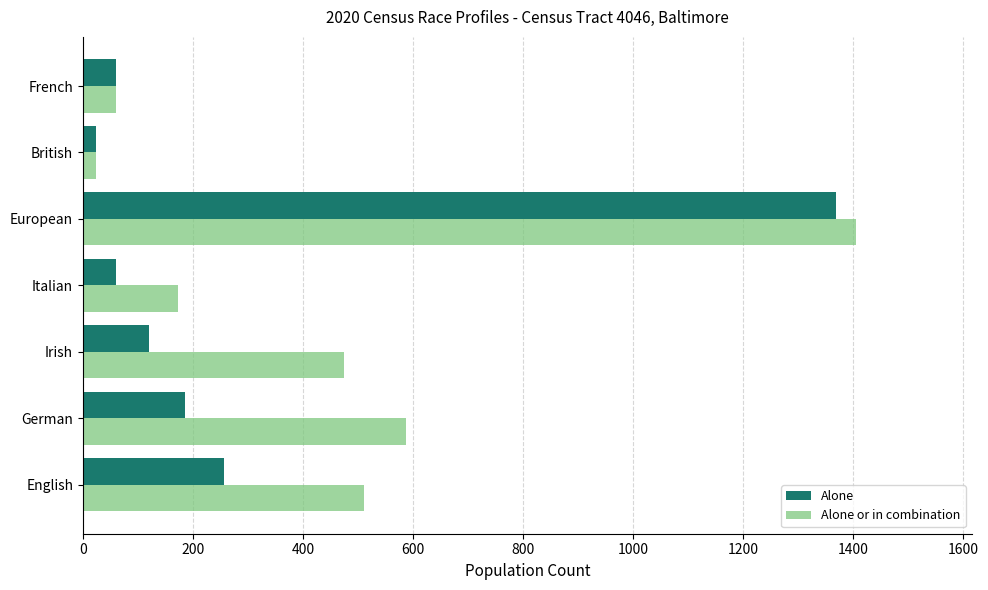

How many values in the Alone or in combination series are below 475?

3